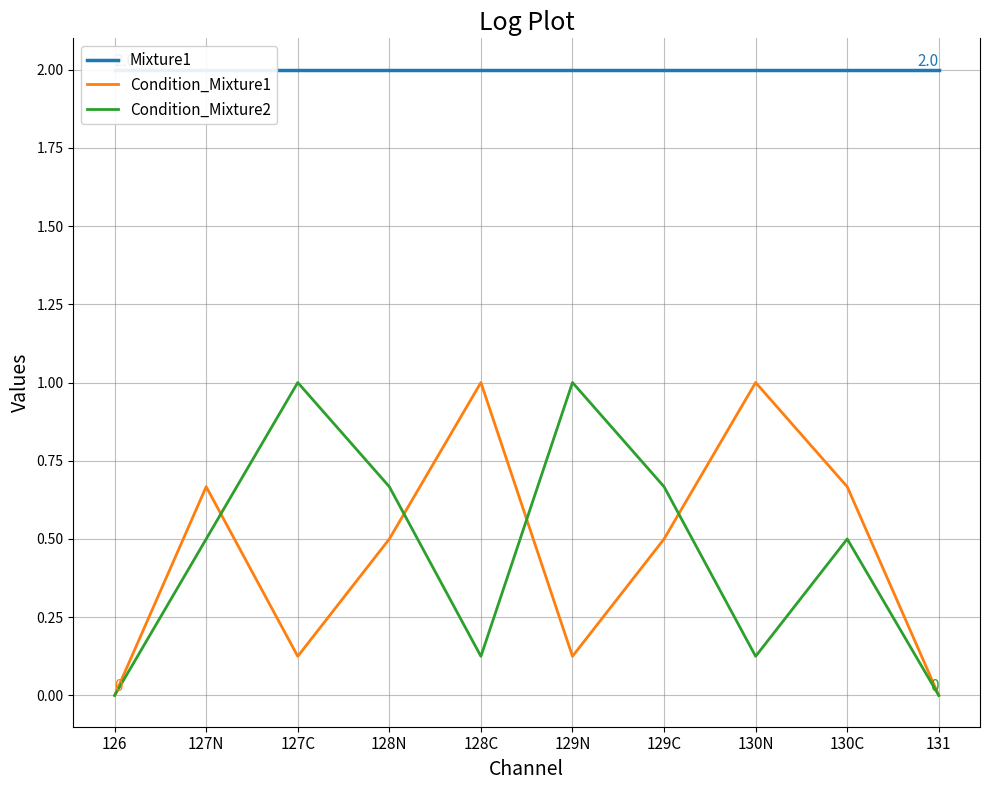

Count the number of data series in this chart.

3